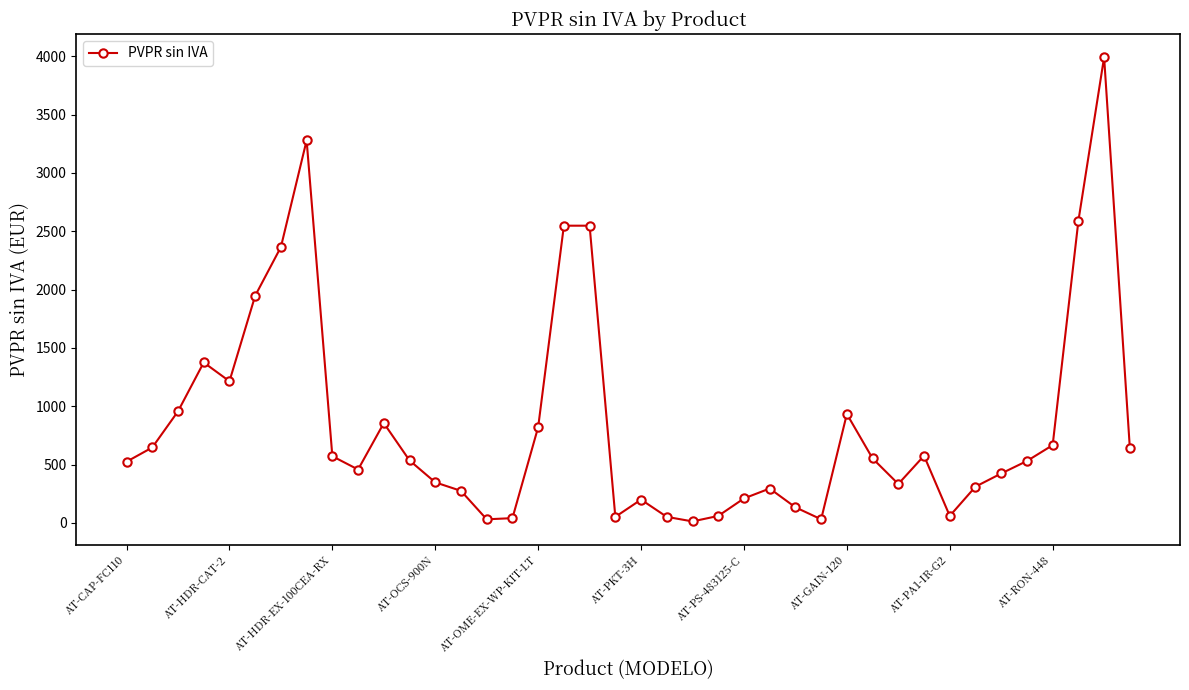

What is the greatest value displayed?

3993